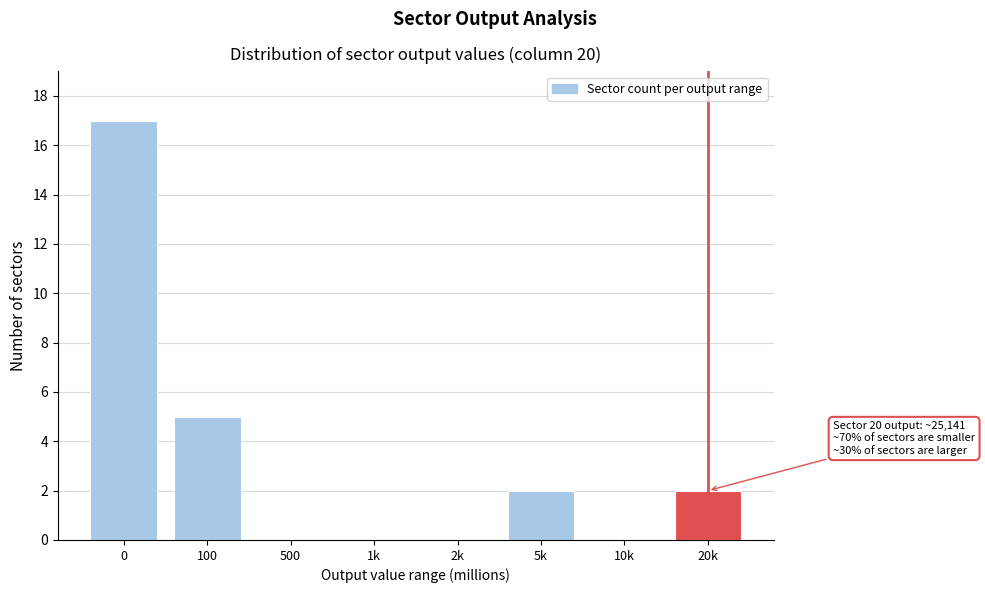

Reading left to right, transcribe all the data shown in this chart.

0=17	100=5	500=0	1k=0	2k=0	5k=2	10k=0	20k=2